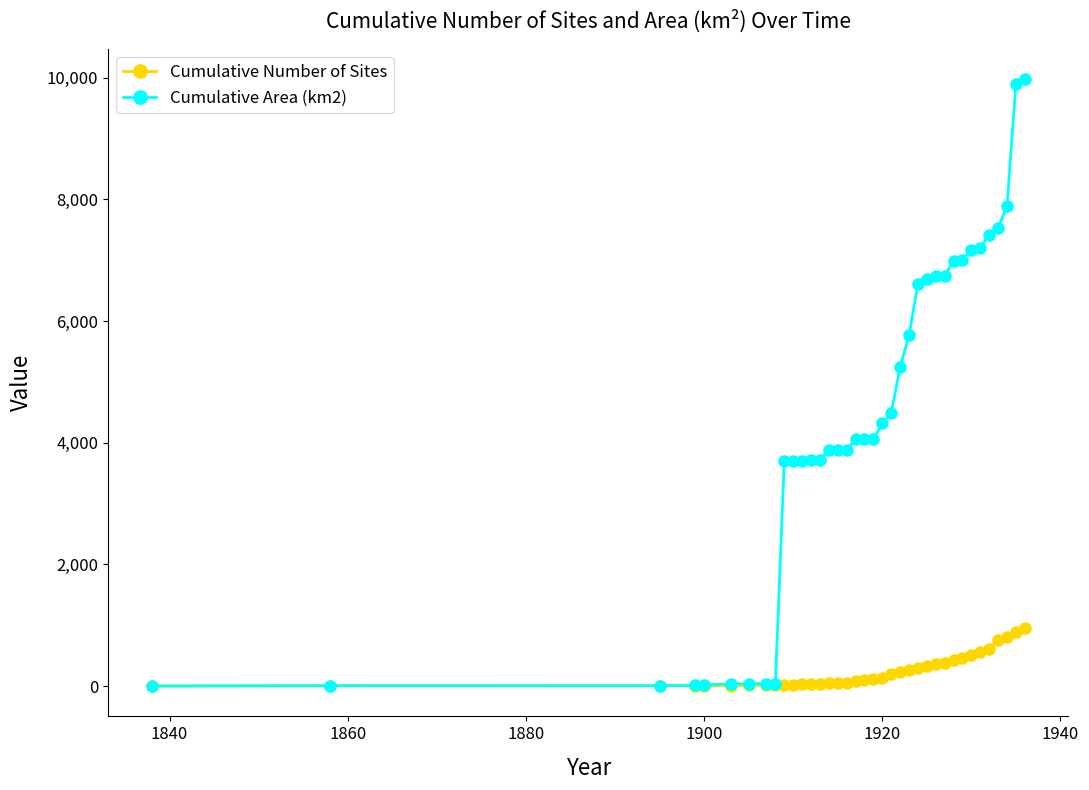

Which series has the largest range (max minus min)?

Cumulative Area (km2)